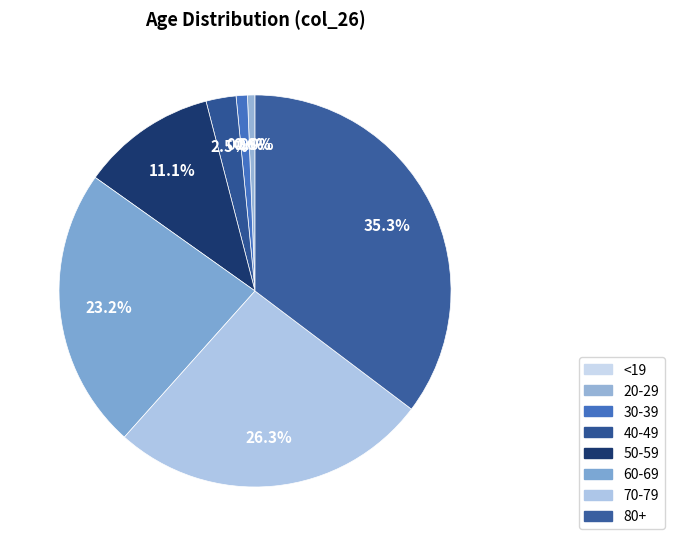

Between 50-59 and <19, which is larger?

50-59